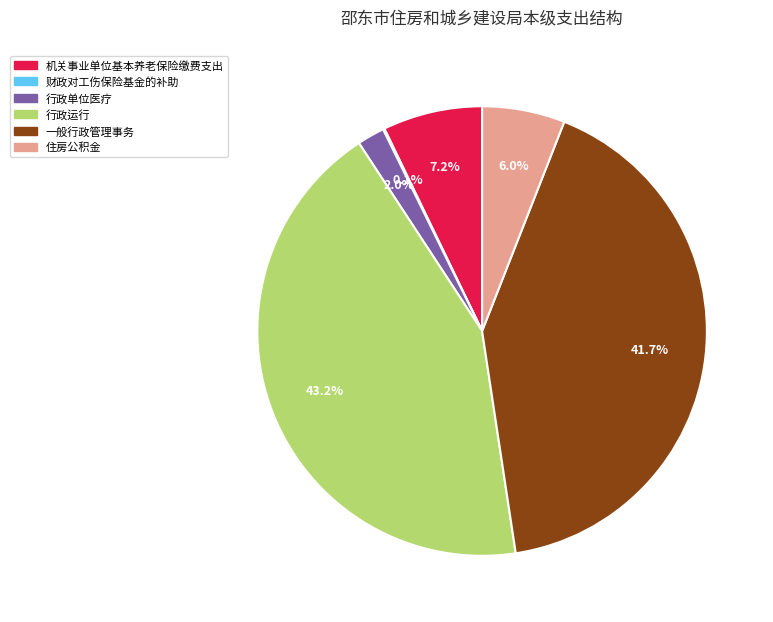

Is it true that 住房公积金 is 6% of the pie?

True